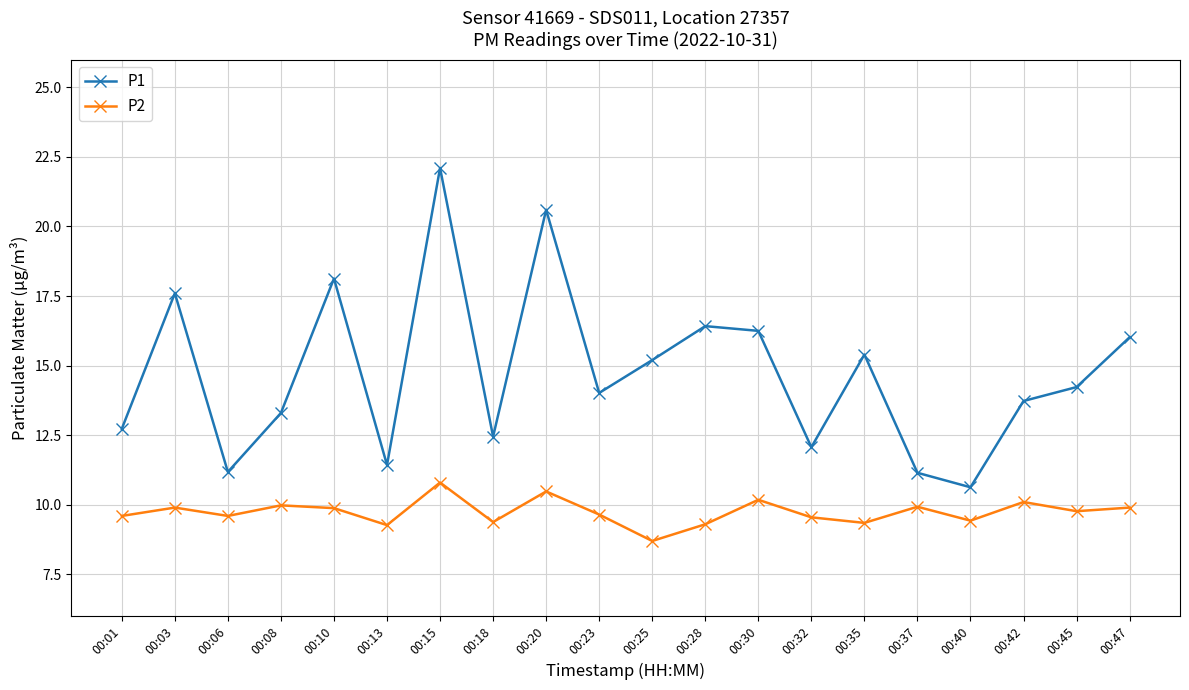

How many categories are shown in the chart?

20